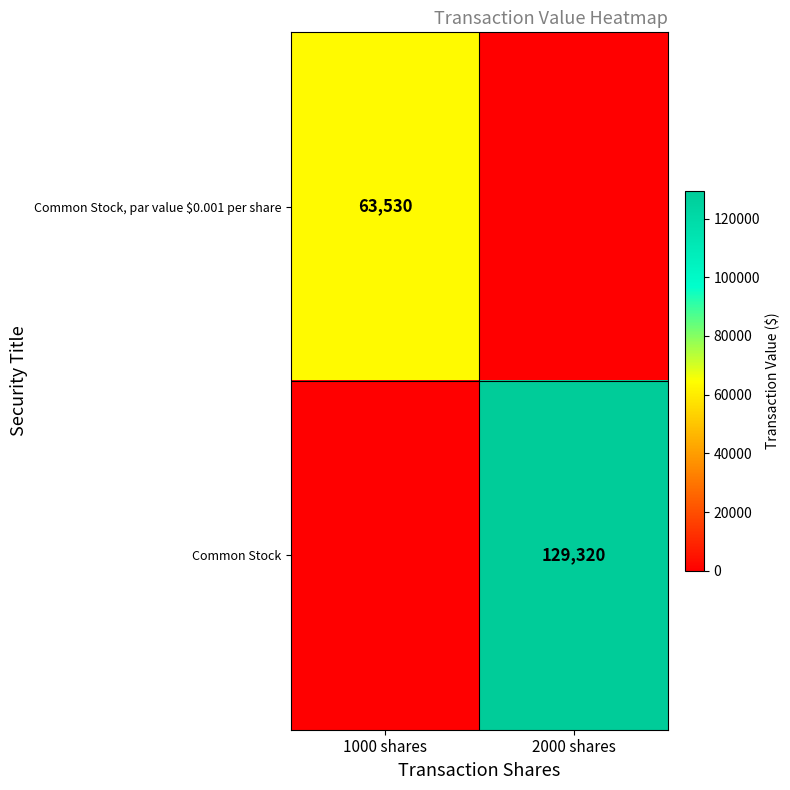

Which category has the lowest value across all series?

2000 shares